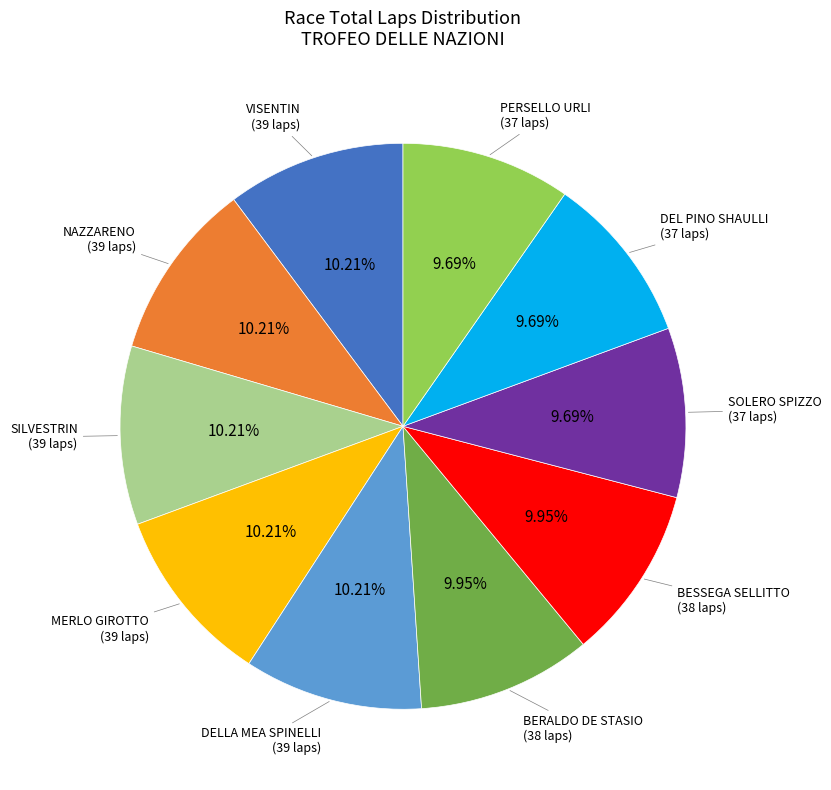

Does any single category account for the majority?

No